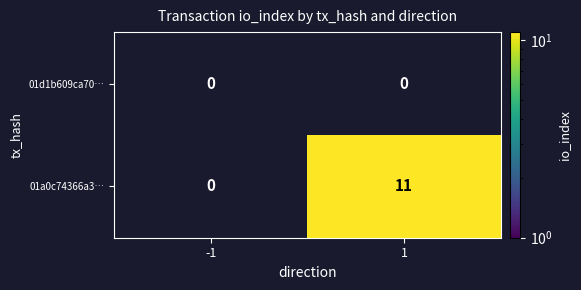

Which series has the widest spread of values?

01a0c74366a3…